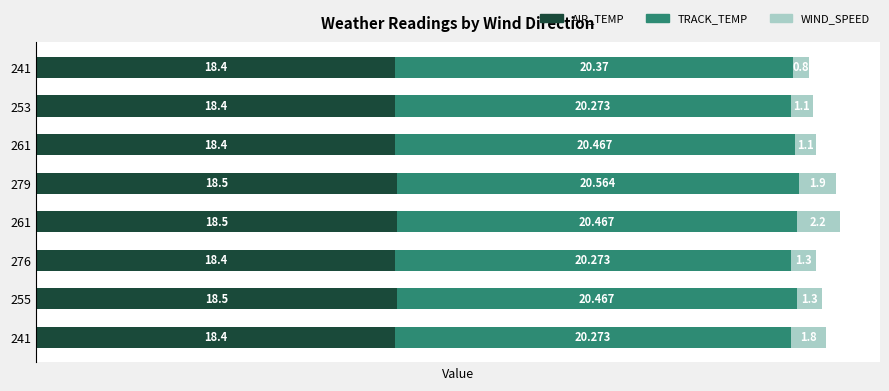

What are all the series names shown in the legend?

AIR_TEMP, TRACK_TEMP, WIND_SPEED